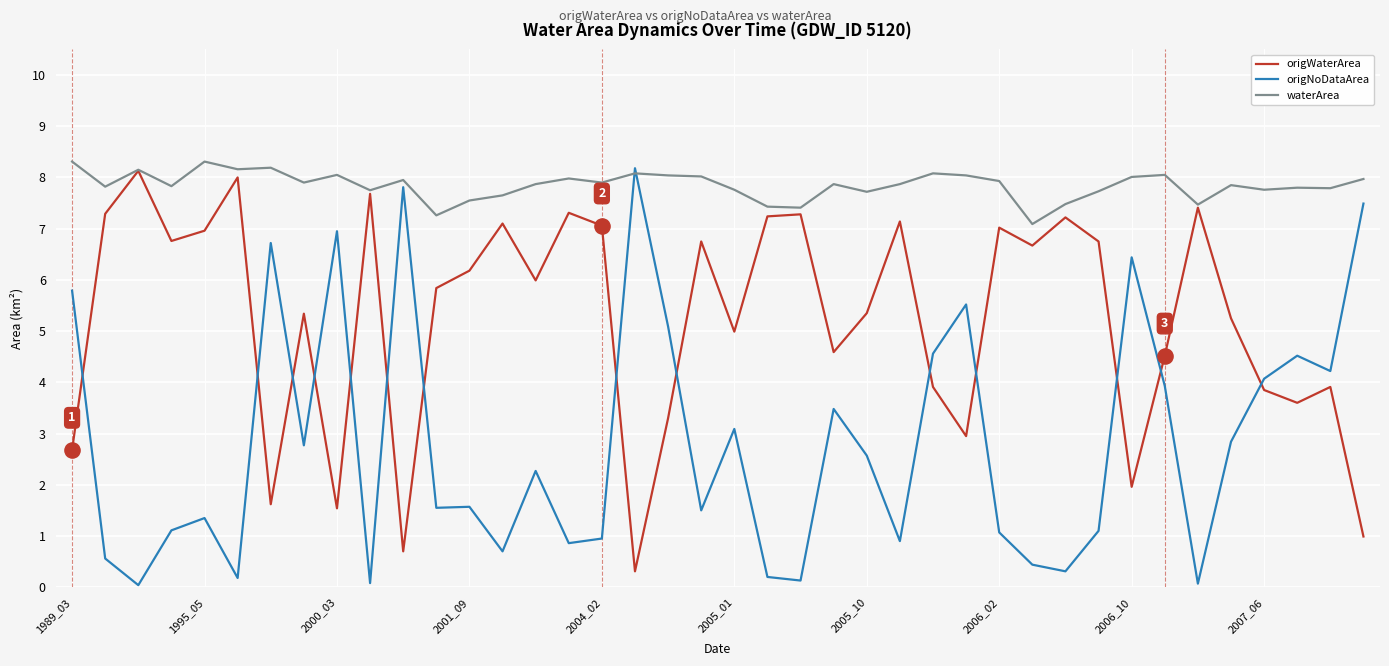

Which series has the largest total across all categories?

waterArea